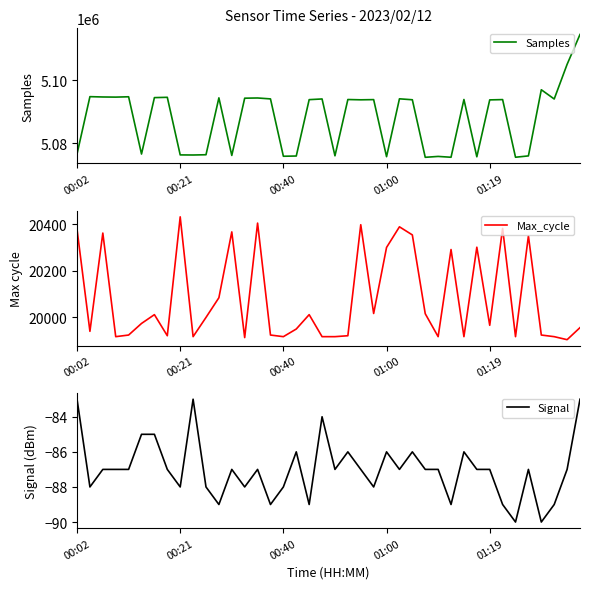

Between 33 and 23, which is larger?

33